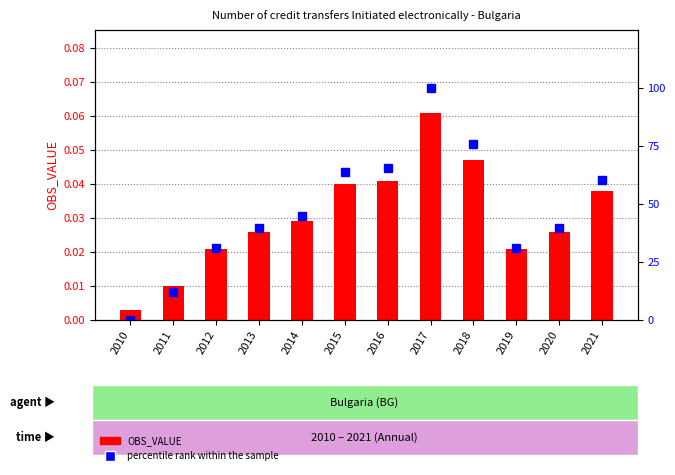

Is the value of OBS_VALUE at 2017 greater than the value of percentile rank within the sample at 2020?

No